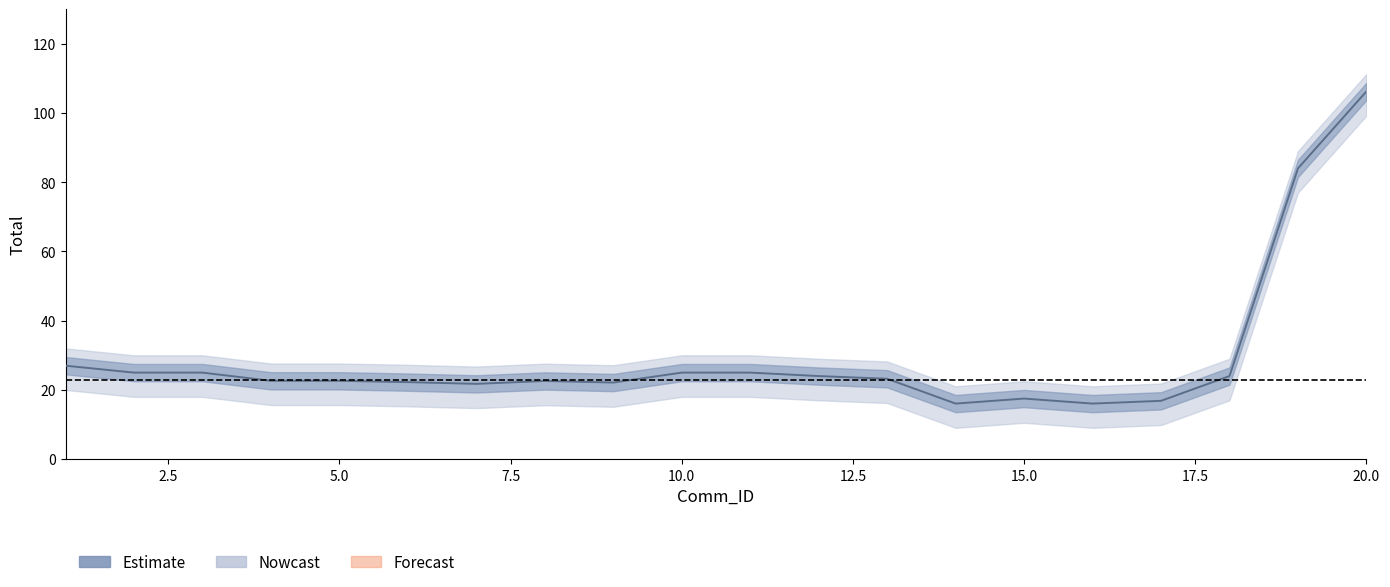

The value of Total at 5 is 36.9. True or false?

False